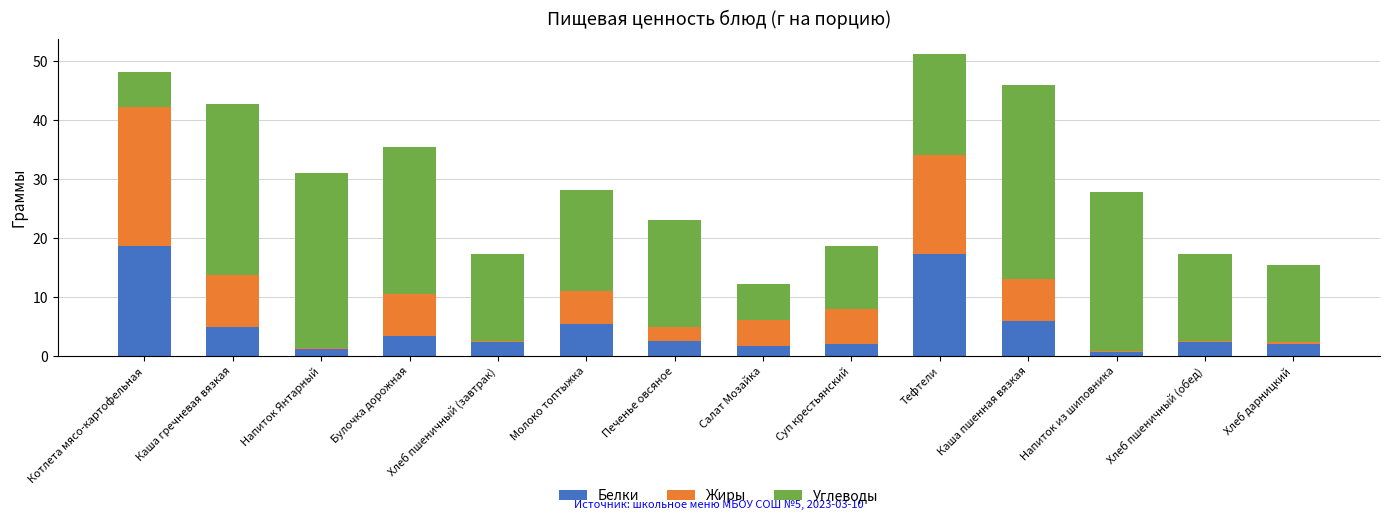

The Белки series shows 2.0 at Каша гречневая вязкая. True or false?

False